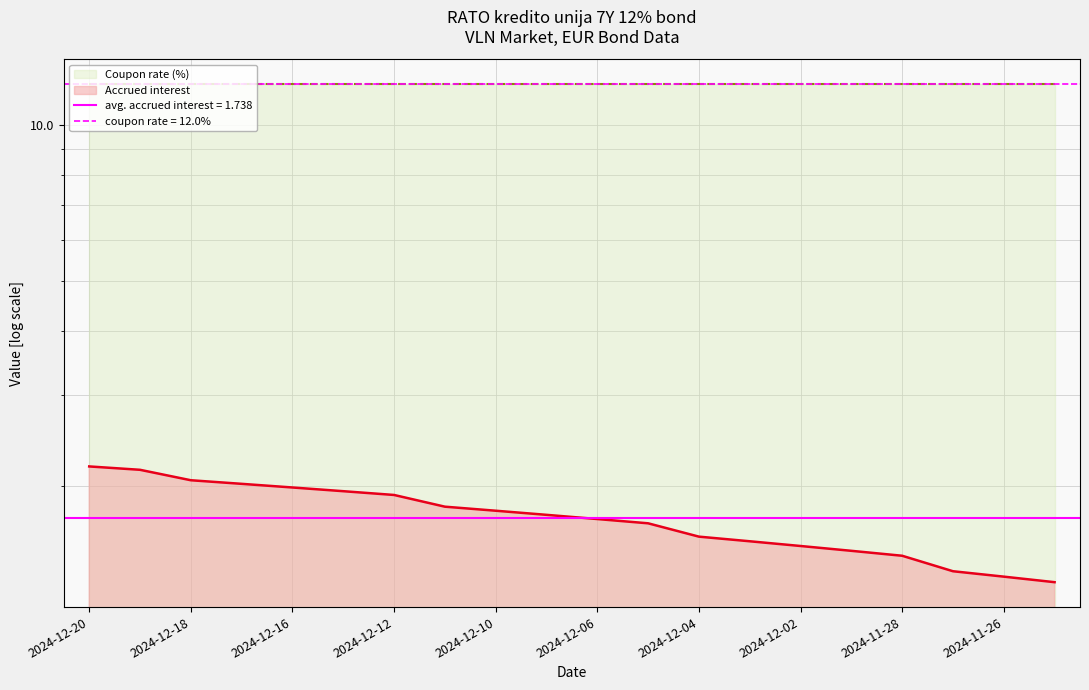

List the labels in order of value, smallest first.

2024-11-25, 2024-11-26, 2024-11-27, 2024-11-28, 2024-11-29, 2024-12-02, 2024-12-03, 2024-12-04, 2024-12-05, 2024-12-06, 2024-12-09, 2024-12-10, 2024-12-11, 2024-12-12, 2024-12-13, 2024-12-16, 2024-12-17, 2024-12-18, 2024-12-19, 2024-12-20